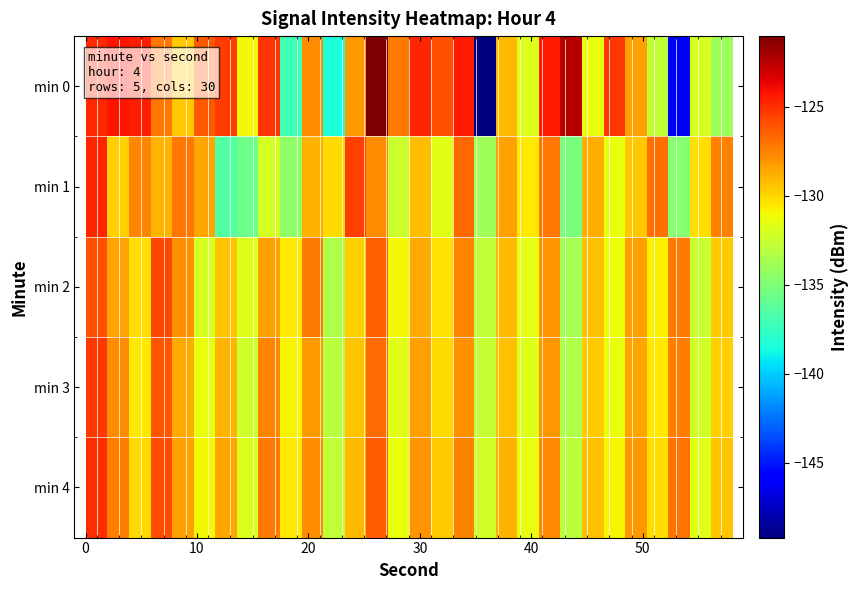

Count the number of data series in this chart.

5